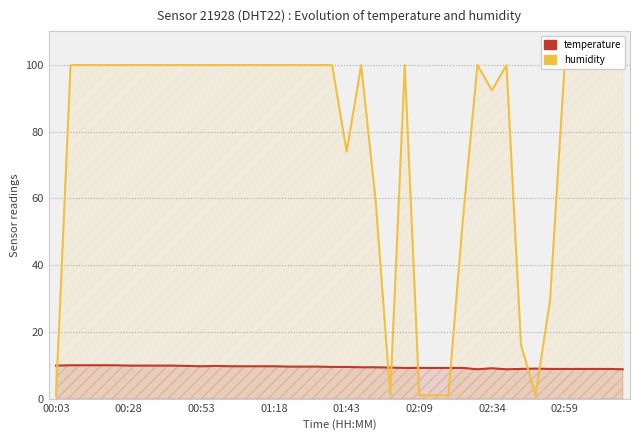

The value of humidity at 33 is 1.7. True or false?

False